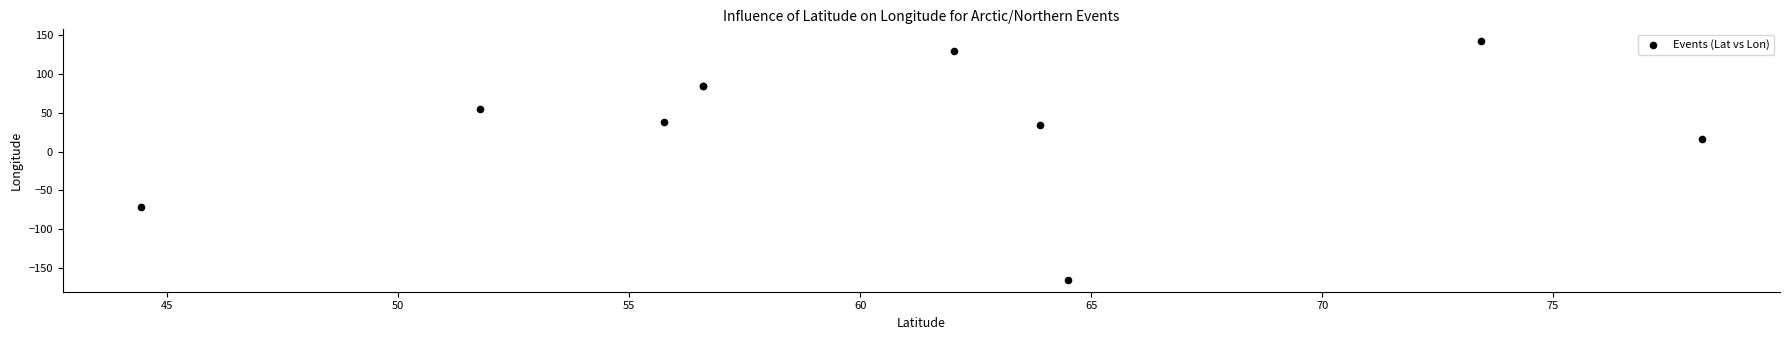

What Y value in the scatter plot is closest to -11?

15.6